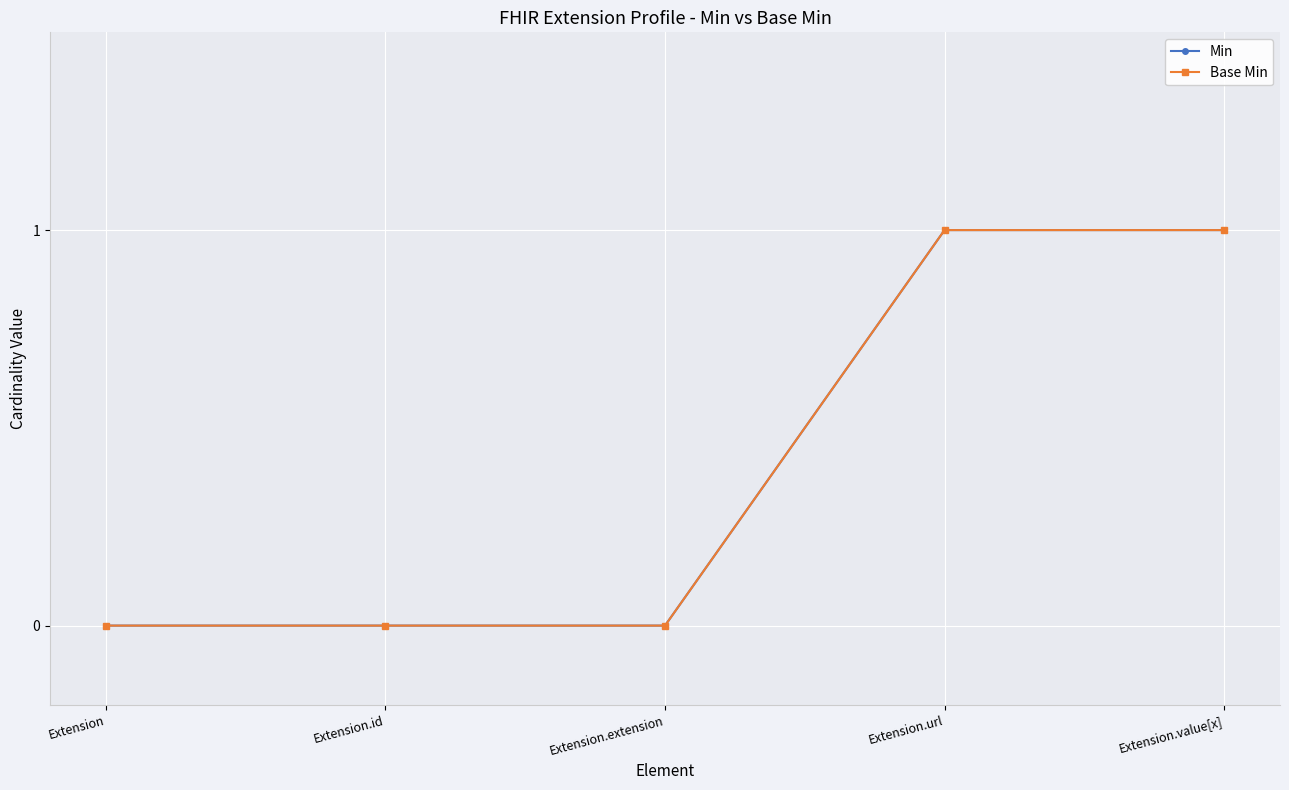

Does the chart display data point markers on the line(s)?

Yes